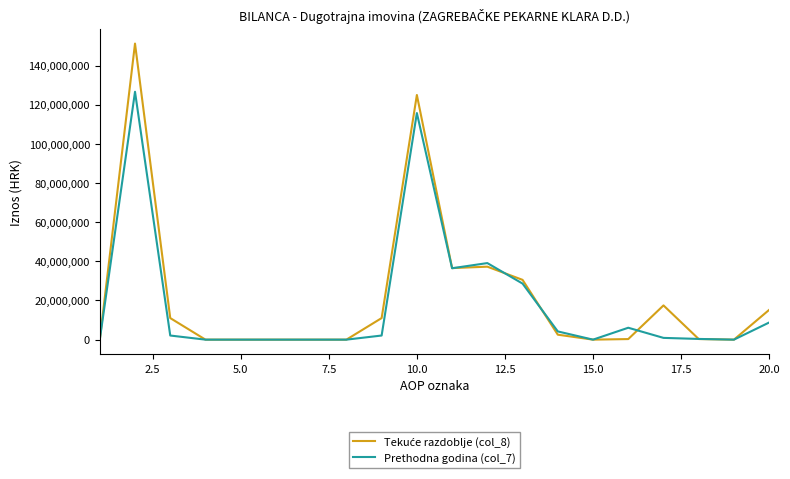

What is the maximum value shown in the chart?

151264929